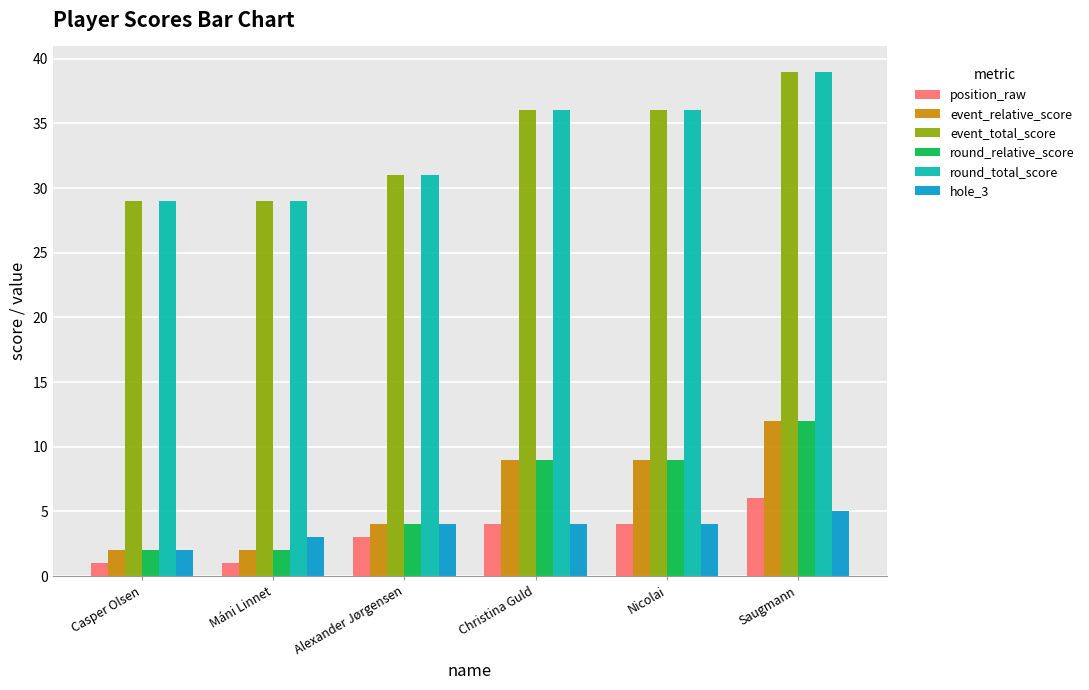

What are all the series names shown in the legend?

position_raw, event_relative_score, event_total_score, round_relative_score, round_total_score, hole_3